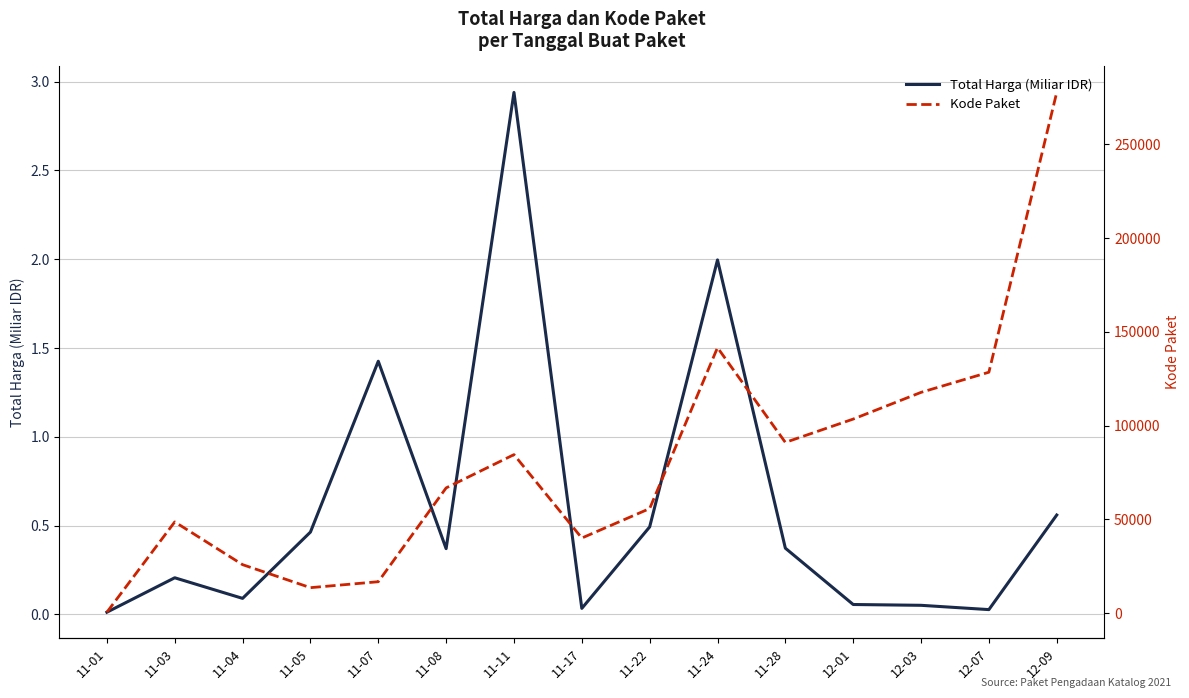

What is the approximate value of Total Harga (Miliar IDR) at 12-01?

0.1